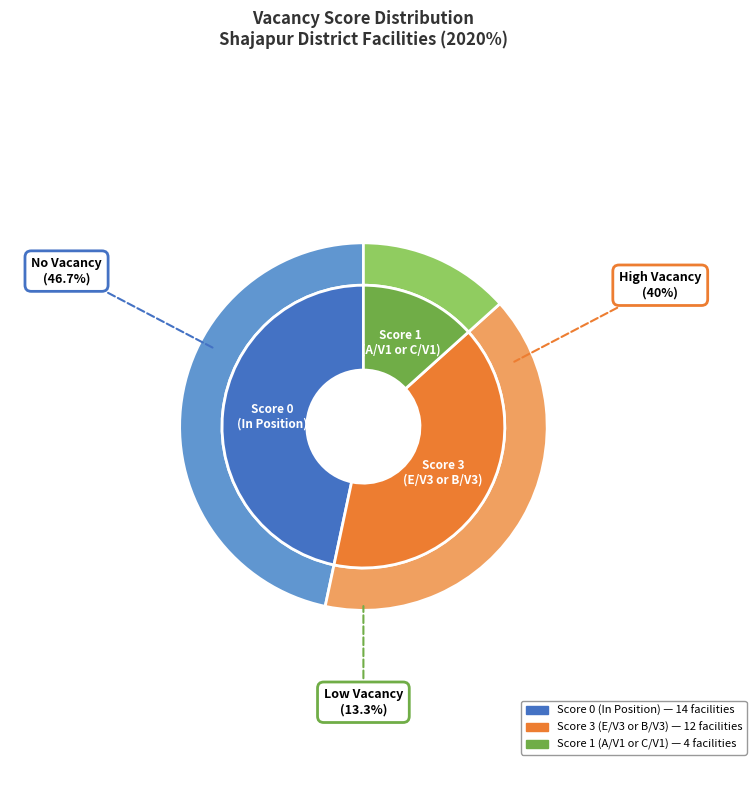

Count the number of slices in the pie.

3